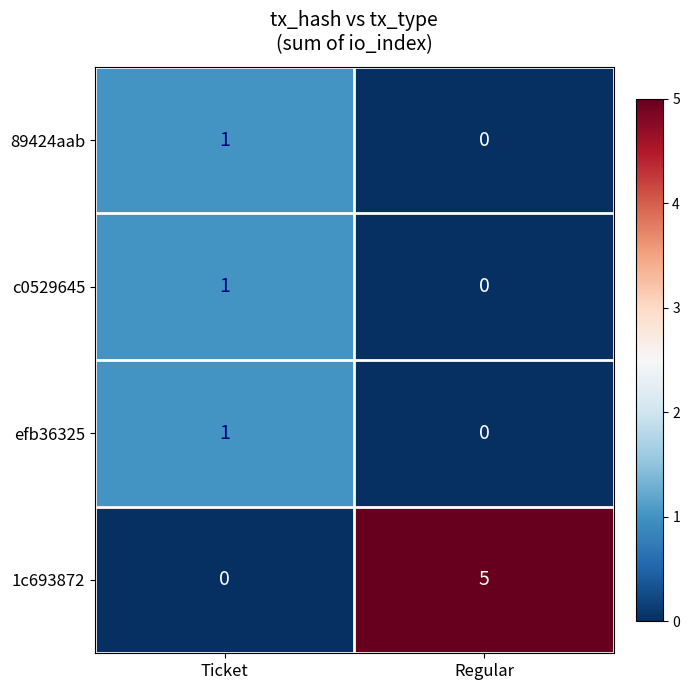

True or false: efb36325 has a value of 1 at Regular.

False